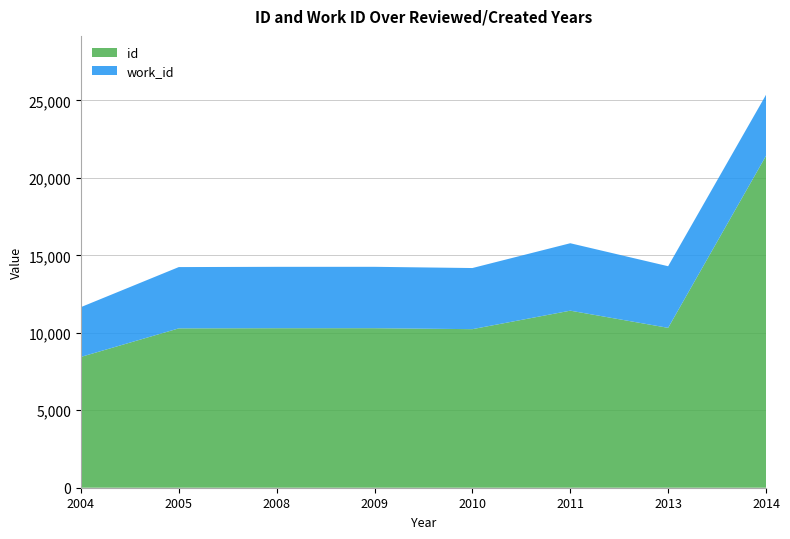

Reading left to right, what are all the values shown in this chart?

id: 8444	10286	10296	10297	10235	11429	10320	21424
work_id: 3214	3957	3963	3963	3946	4353	3978	3938